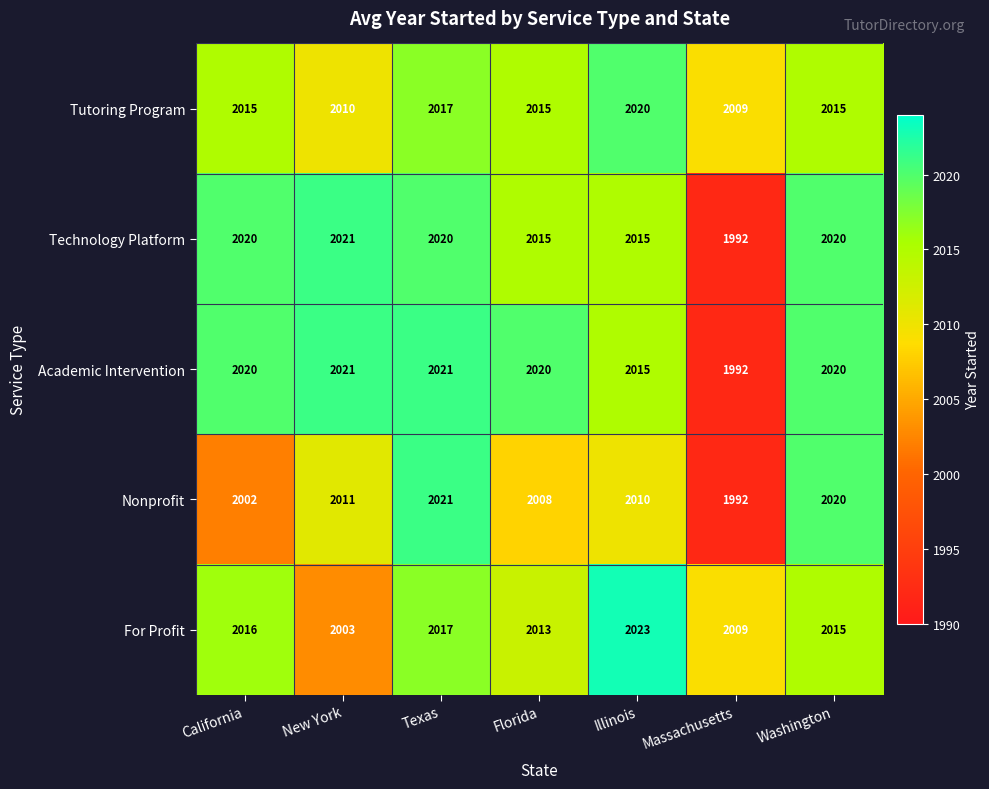

What is the spread (max minus min) of values at Massachusetts?

17